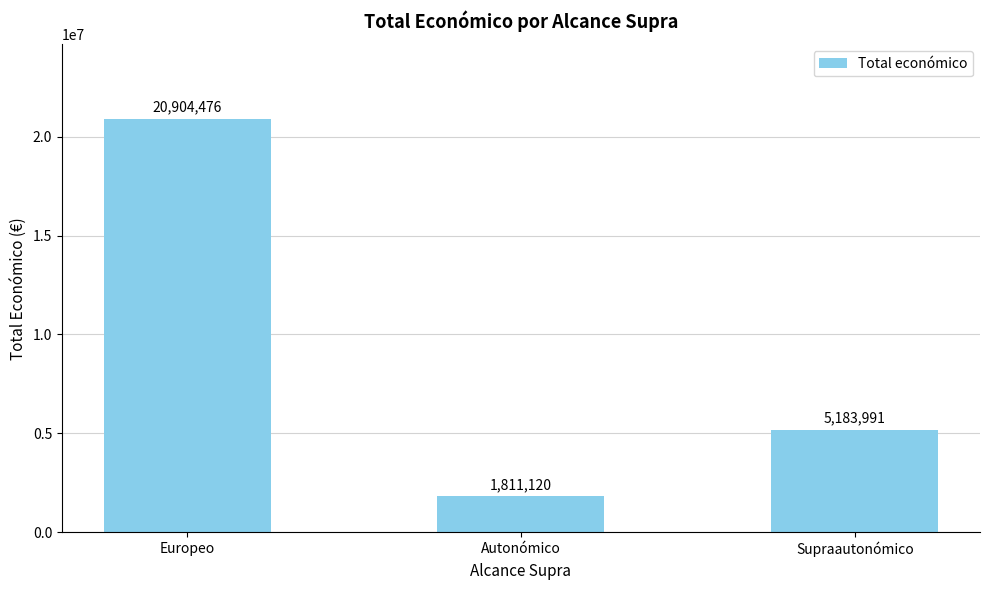

How many values are below 5183991?

1